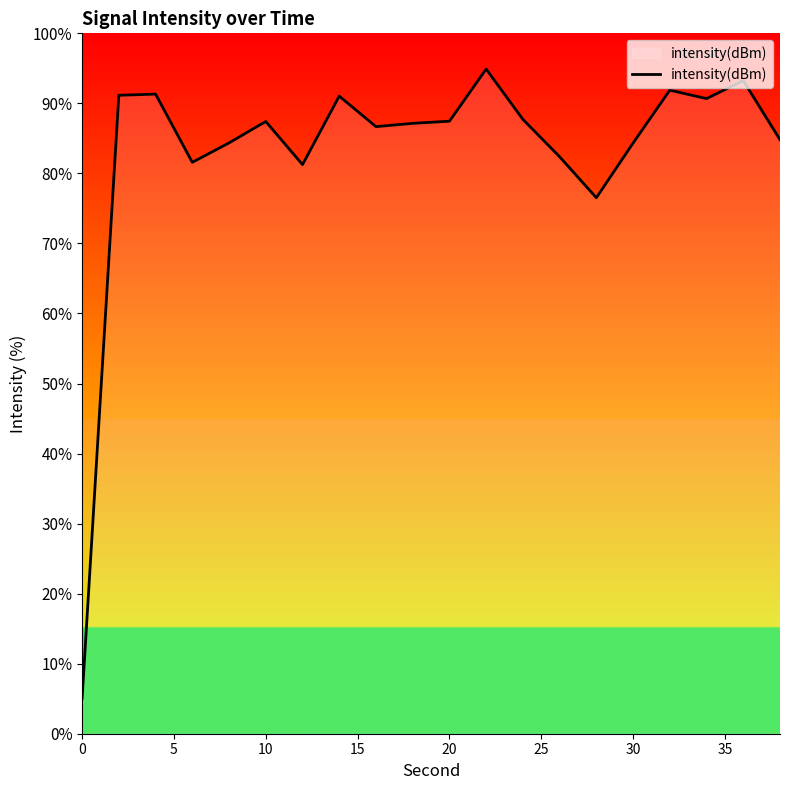

What is the greatest value displayed?

94.9